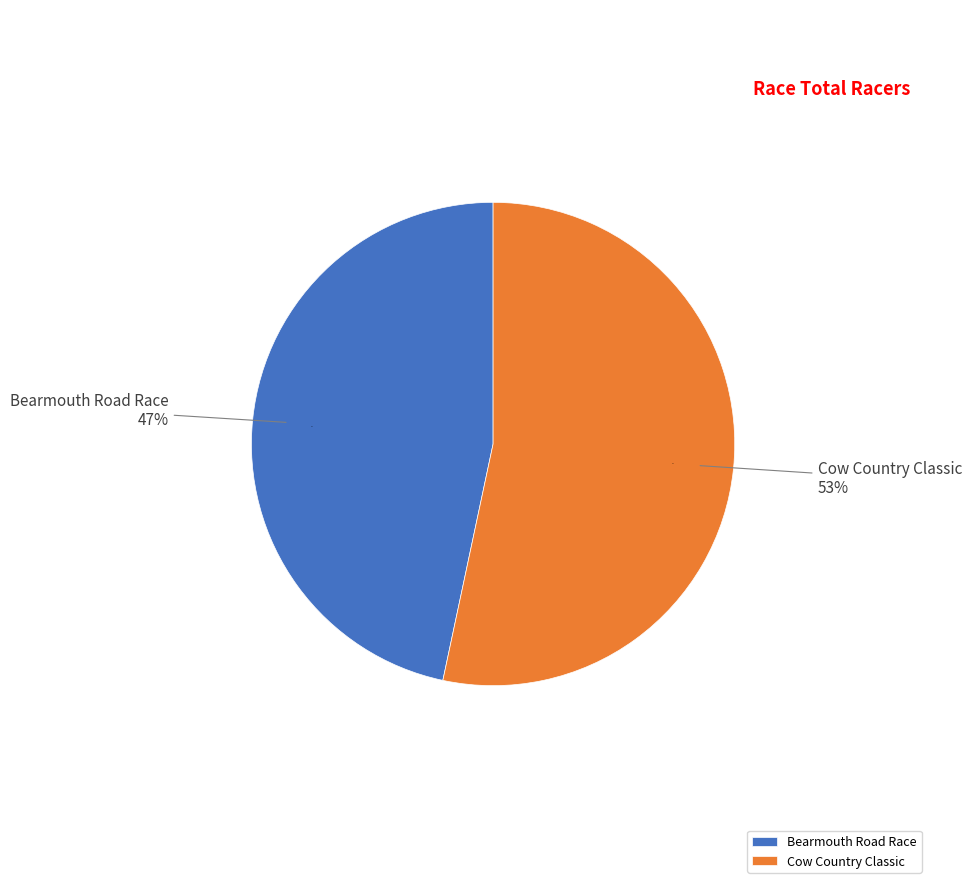

What is the largest slice in the pie chart?

Cow Country Classic